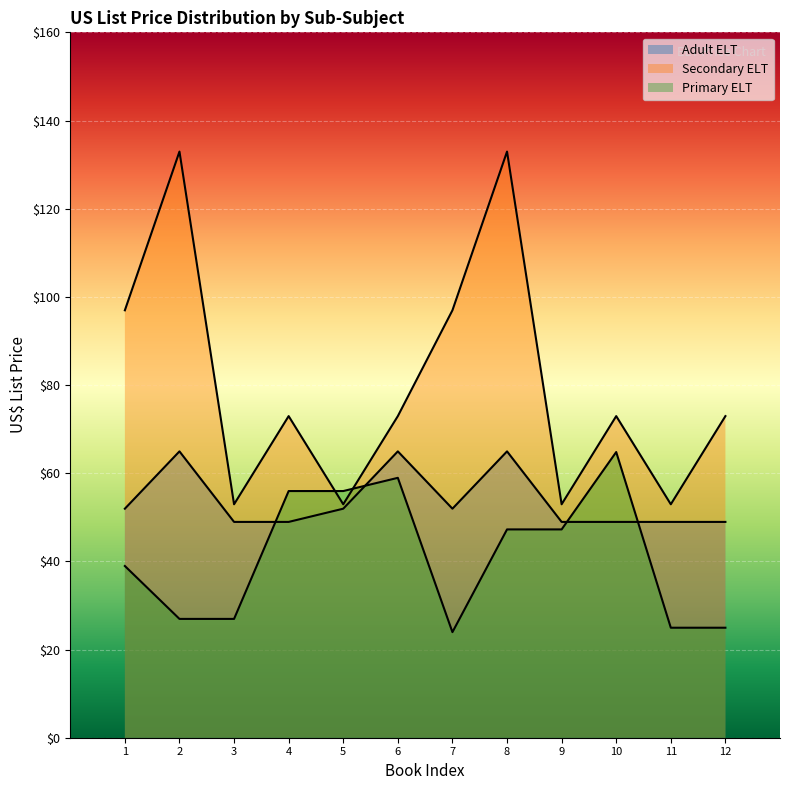

What is the value of the Primary ELT point at the 3rd from the left?

26.9